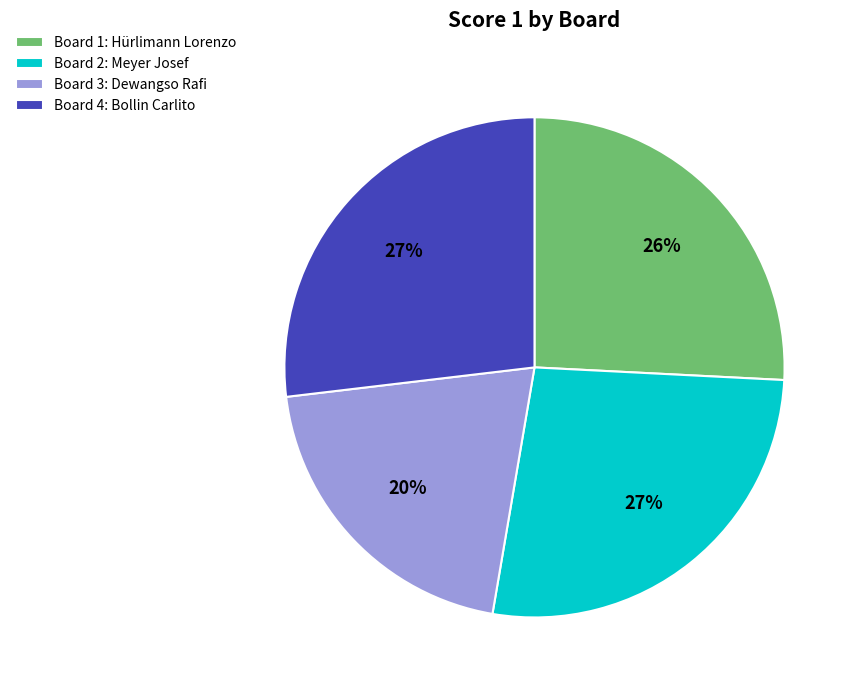

To the nearest percent, what portion does Board 3 represent?

20%